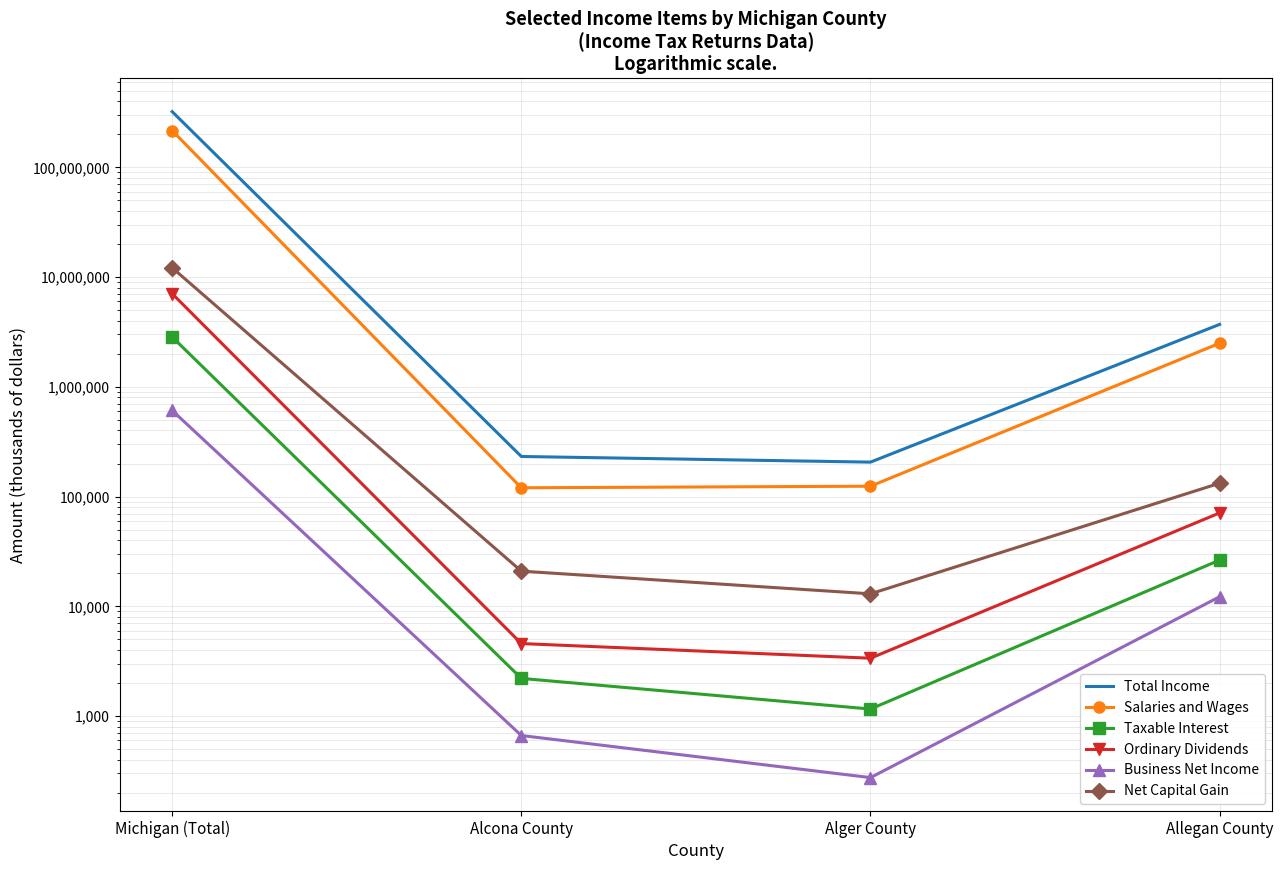

At which category is the sum across all series the highest?

Michigan (Total)